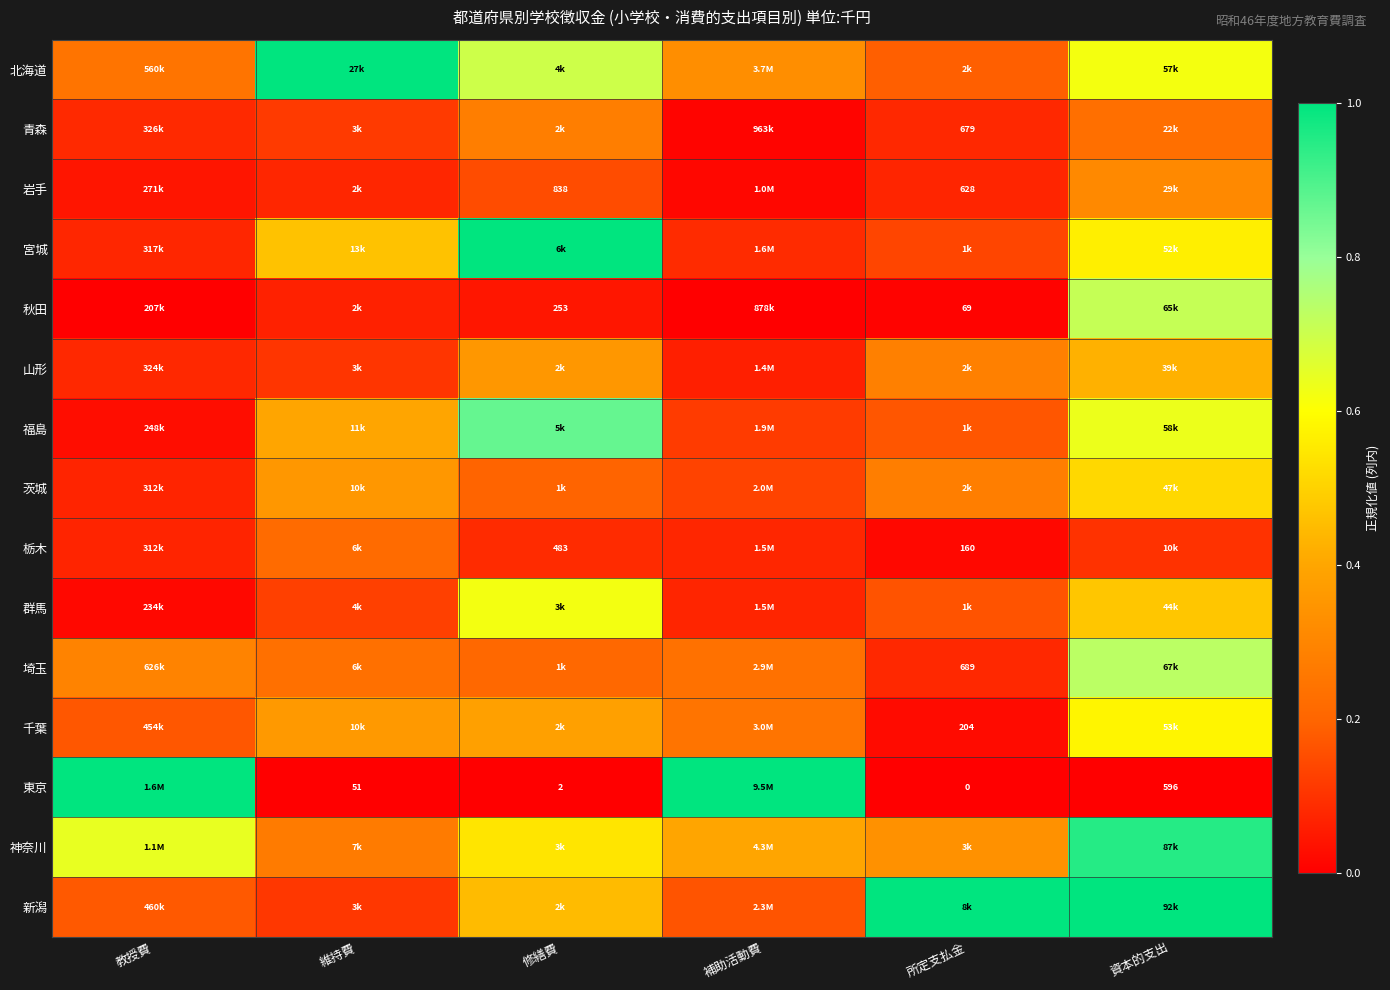

Which series has the largest total across all categories?

神奈川